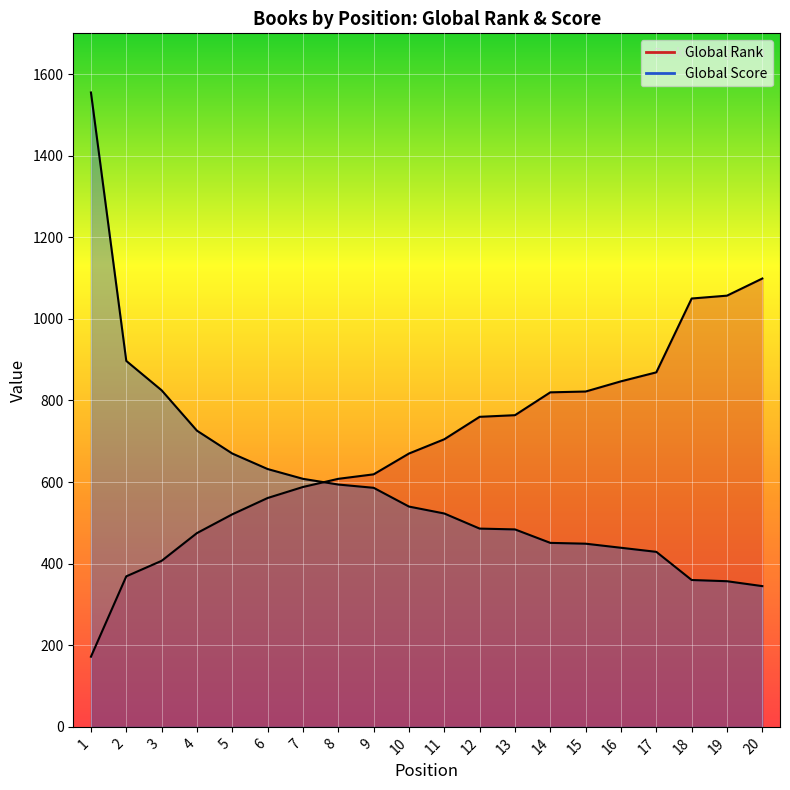

What are all the series names shown in the legend?

Global Rank, Global Score